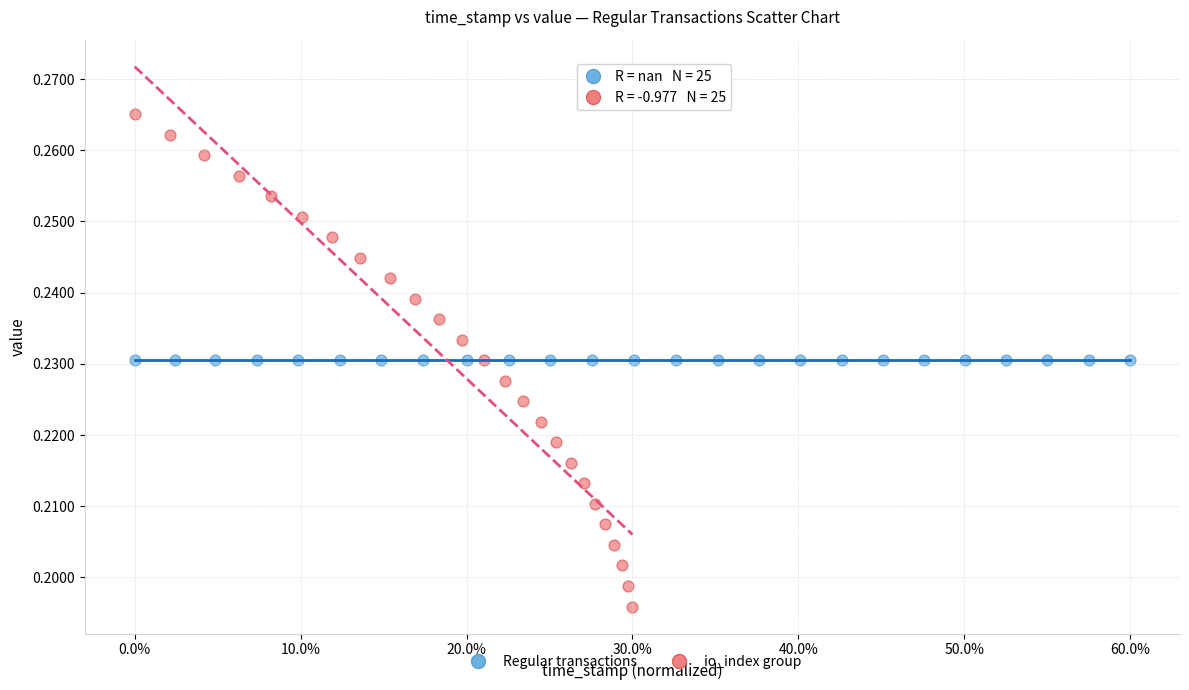

Which series reaches the minimum Y coordinate?

io_index group